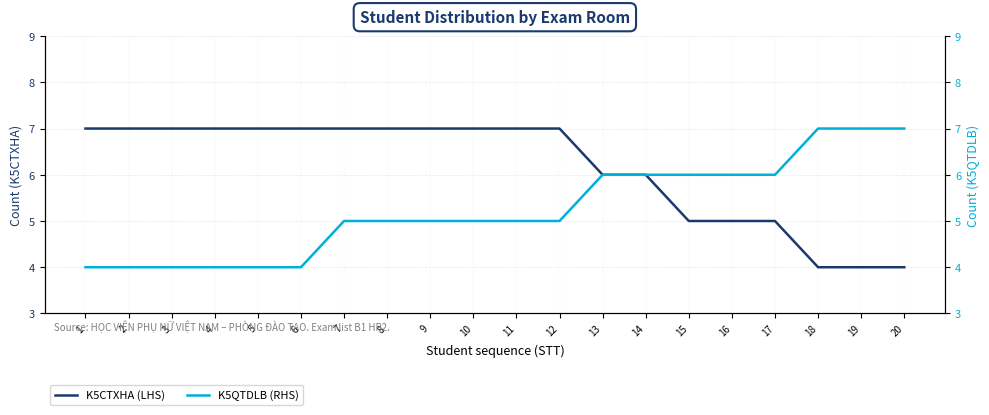

Is it true that K5CTXHA (LHS) equals 6 at 14?

True